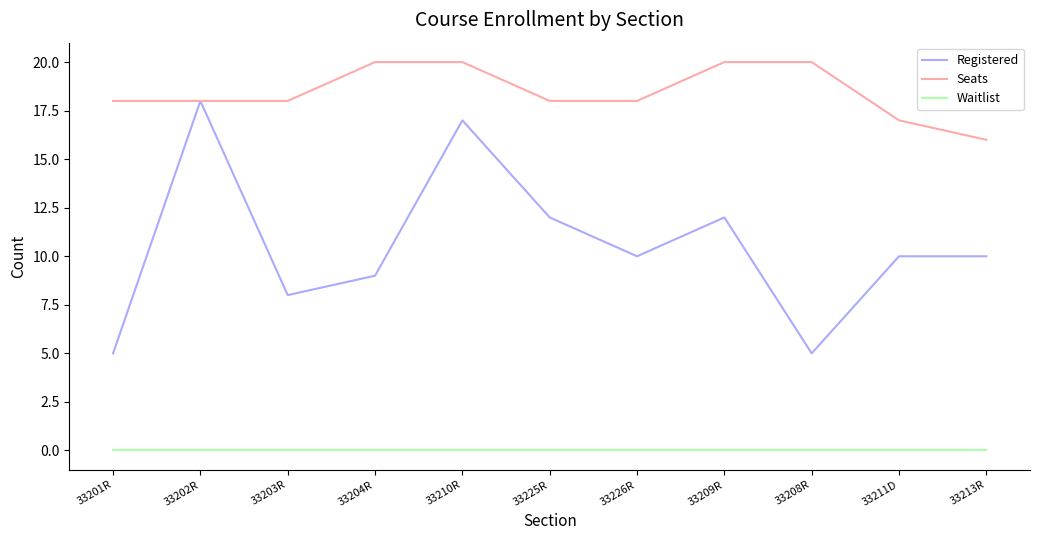

Which series has the widest spread of values?

Registered